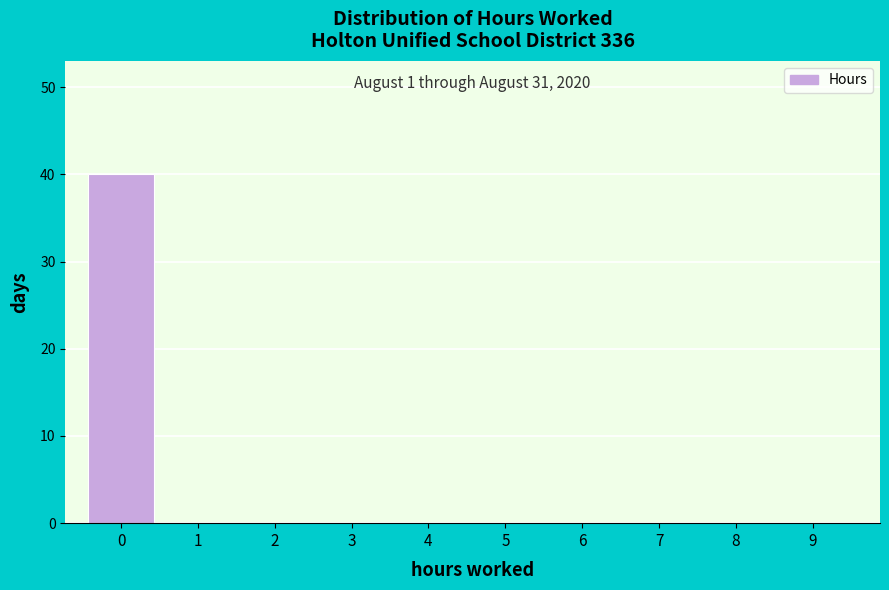

Reading left to right, list all the values displayed in this chart.

0=40	1=0	2=0	3=0	4=0	5=0	6=0	7=0	8=0	9=0